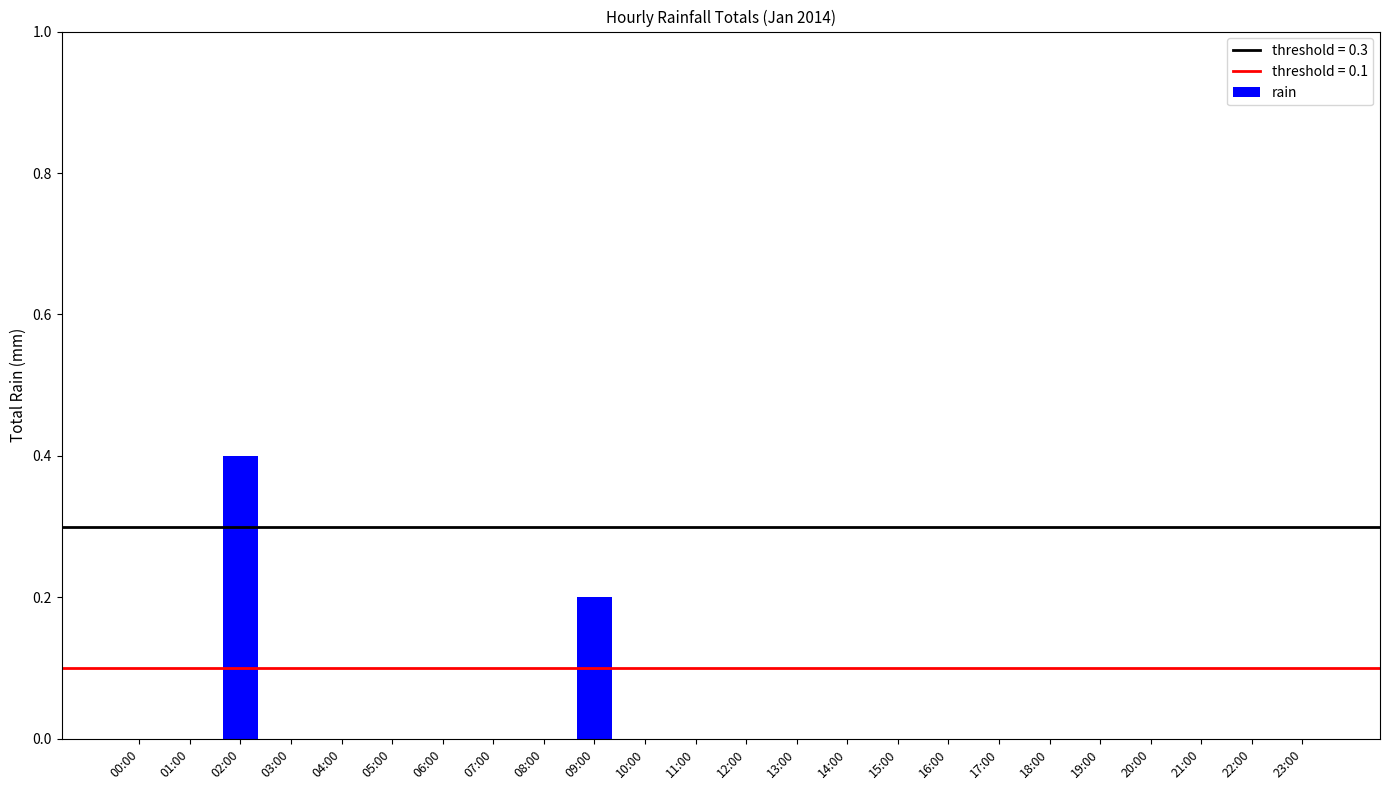

Which label corresponds to the largest value in the chart?

02:00